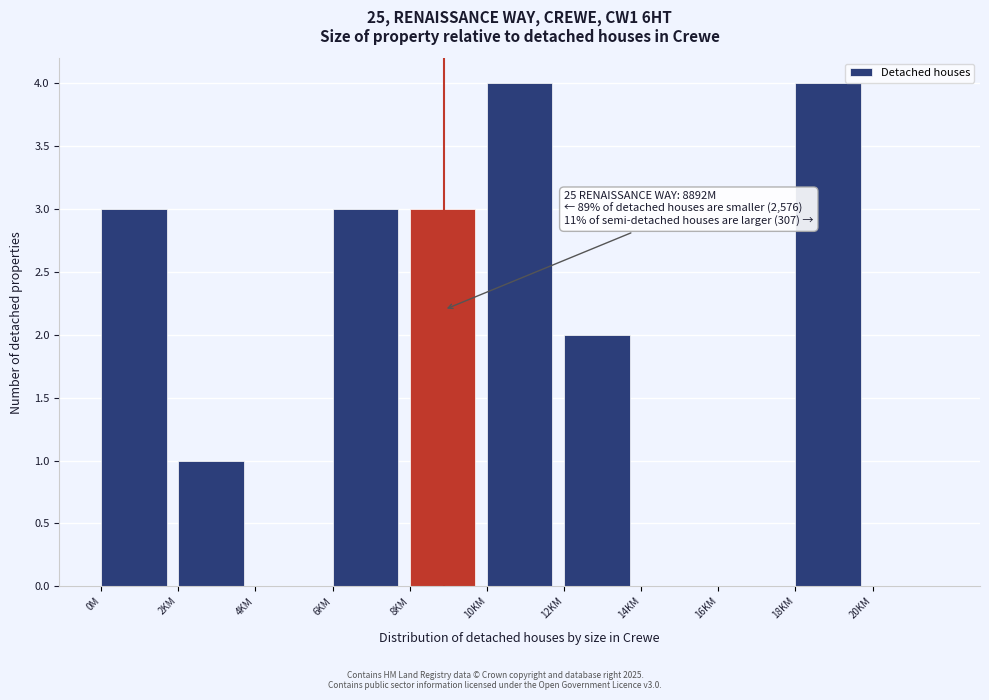

Reading right to left, what are all the values shown in this chart?

20KM=0	18KM=4	16KM=0	14KM=0	12KM=2	10KM=4	8KM=3	6KM=3	4KM=0	2KM=1	0M=3